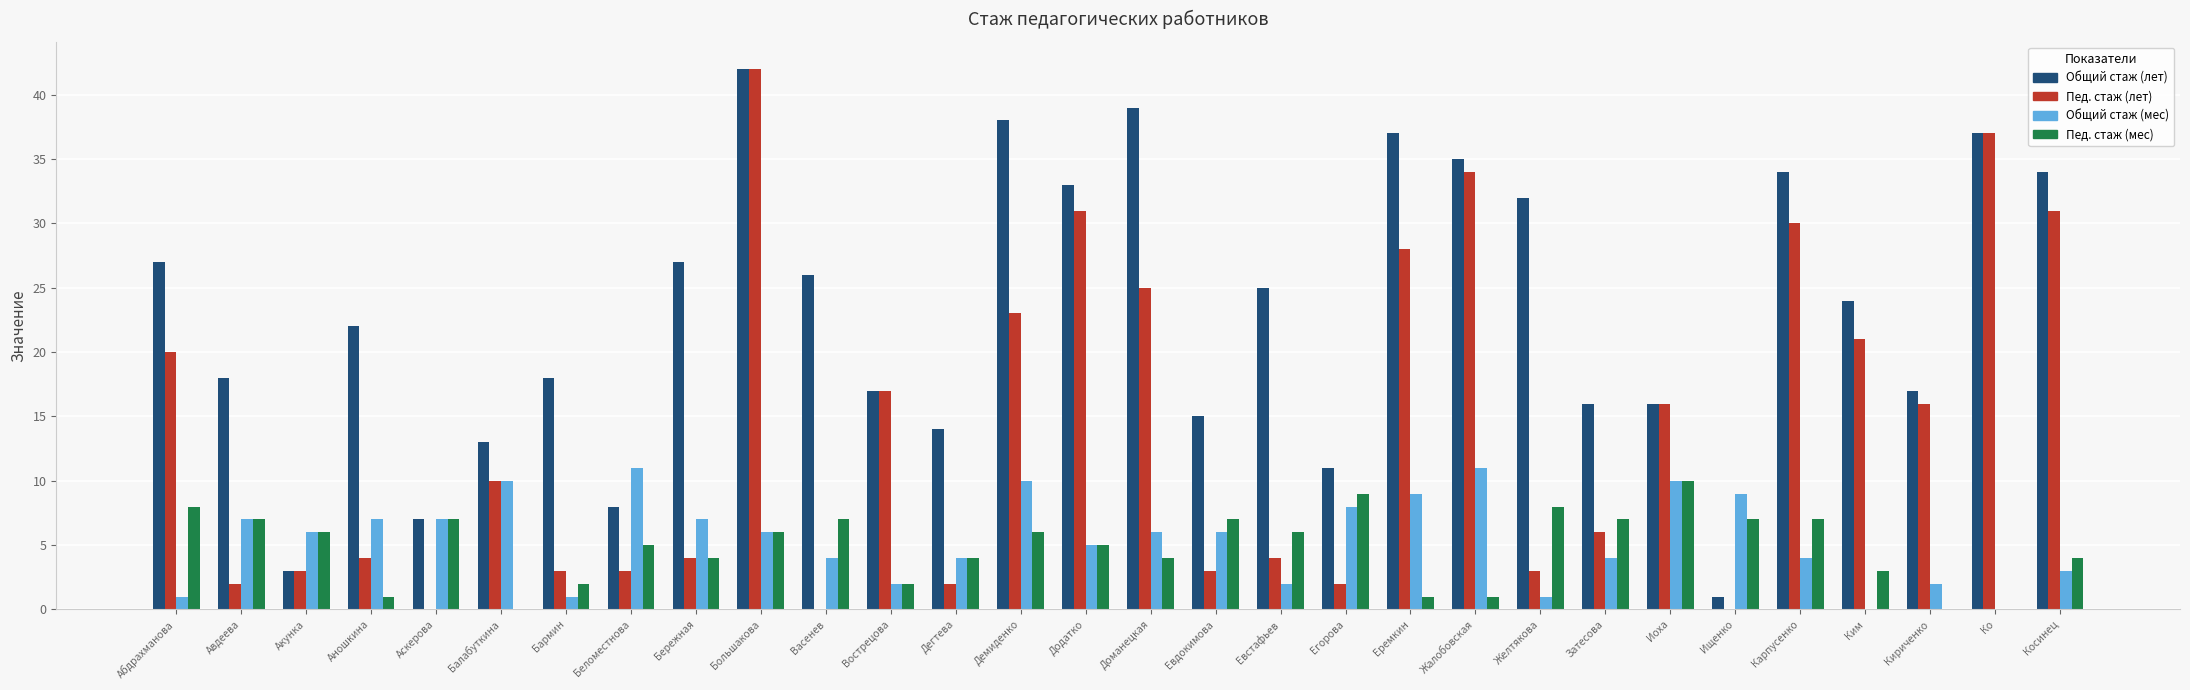

What is the highest value of the Пед. стаж (мес) series?

10